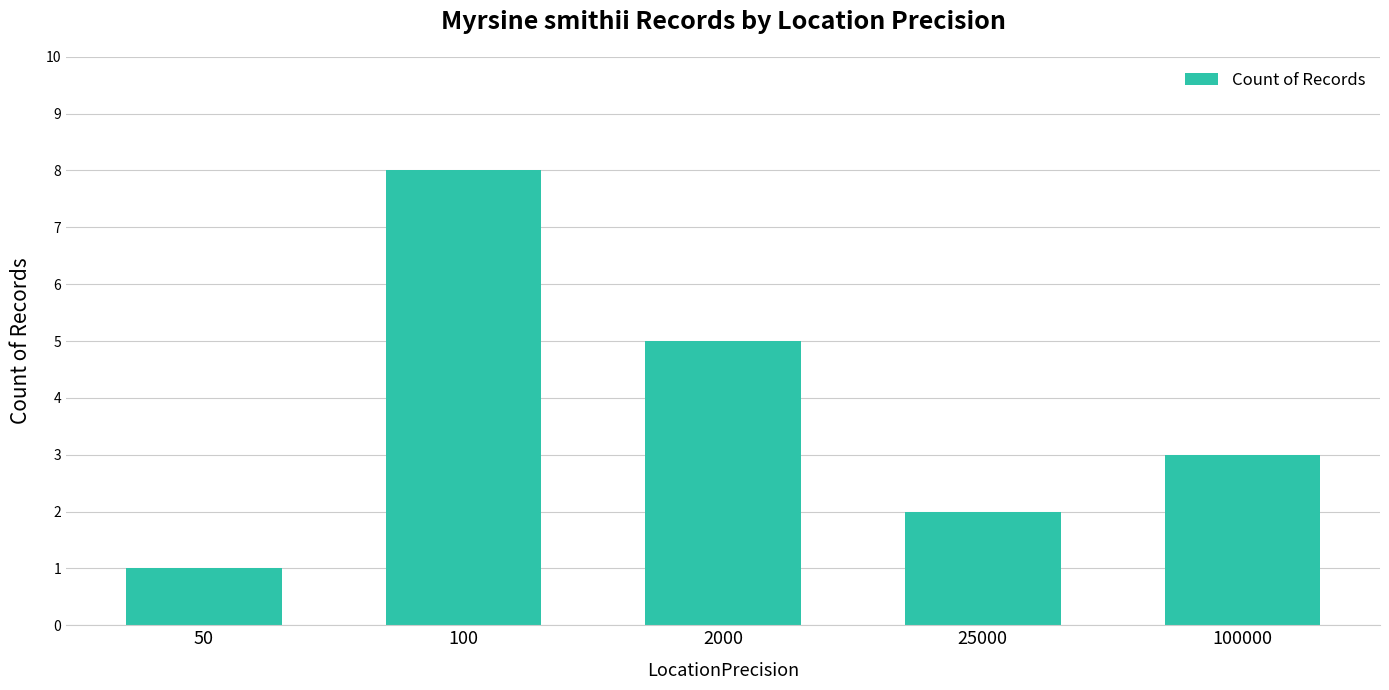

What is the average value?

4